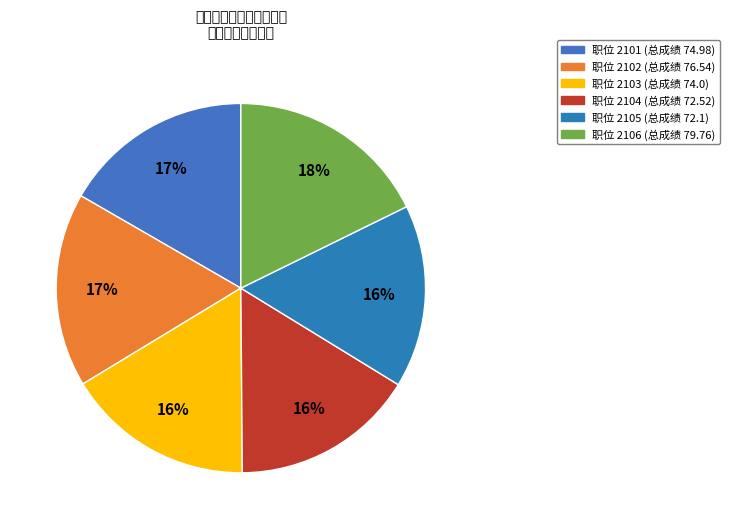

Count the number of slices in the pie.

6